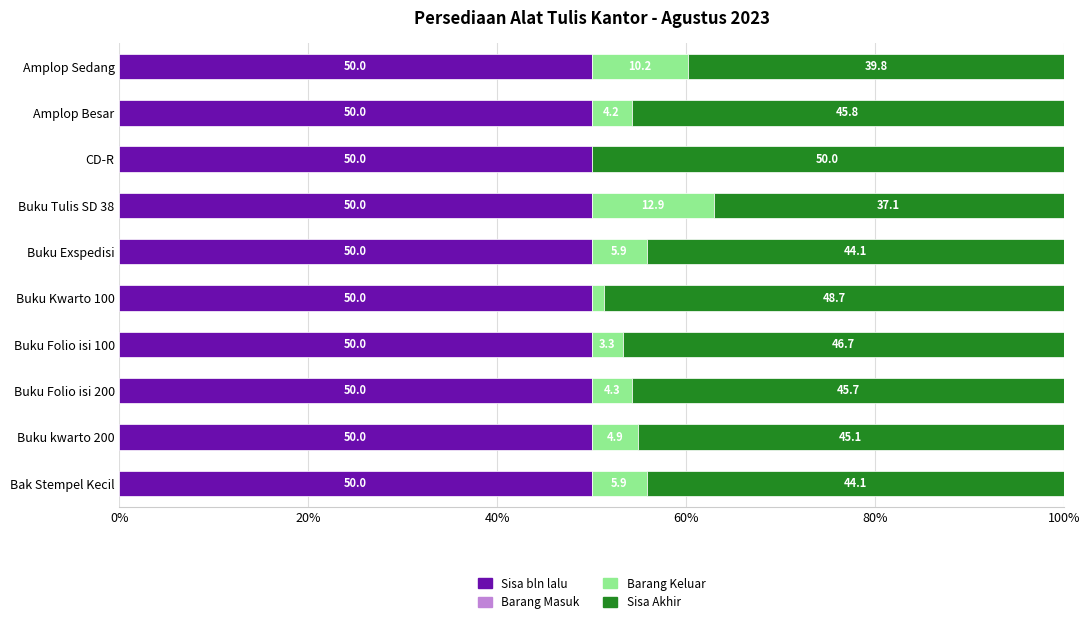

What is the total value across all series at Bak Stempel Kecil?

100.0